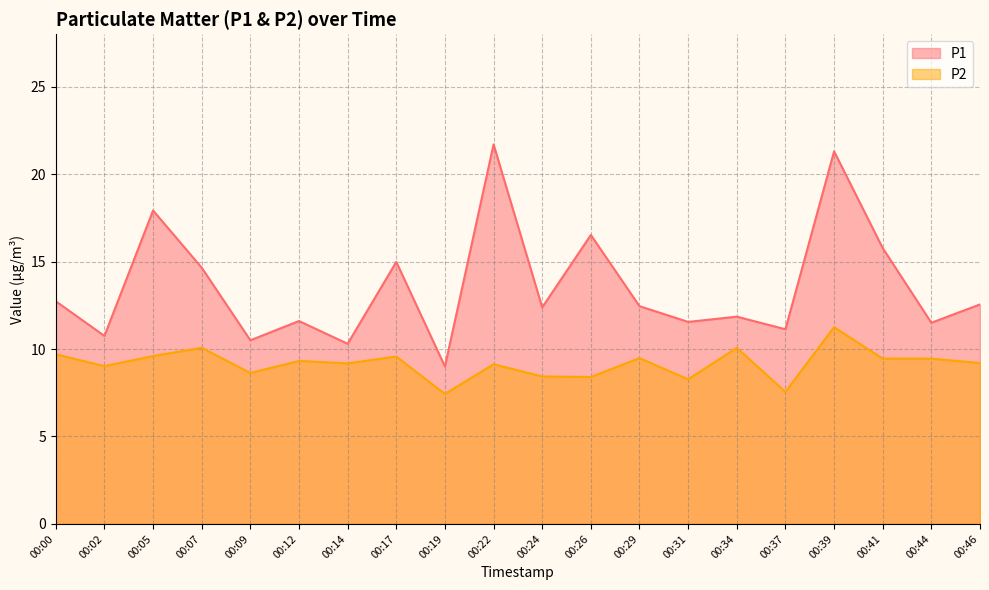

True or false: P2 has more than 0 interior local peaks.

True